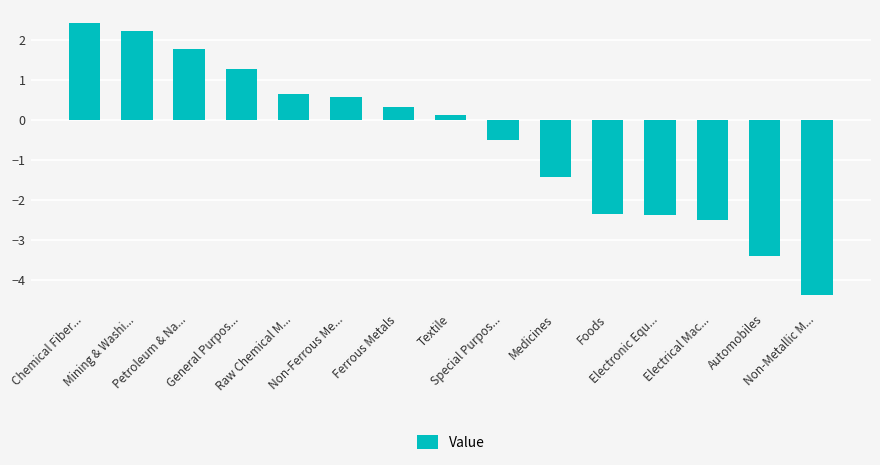

Which label corresponds to the largest value in the chart?

Chemical Fiber...